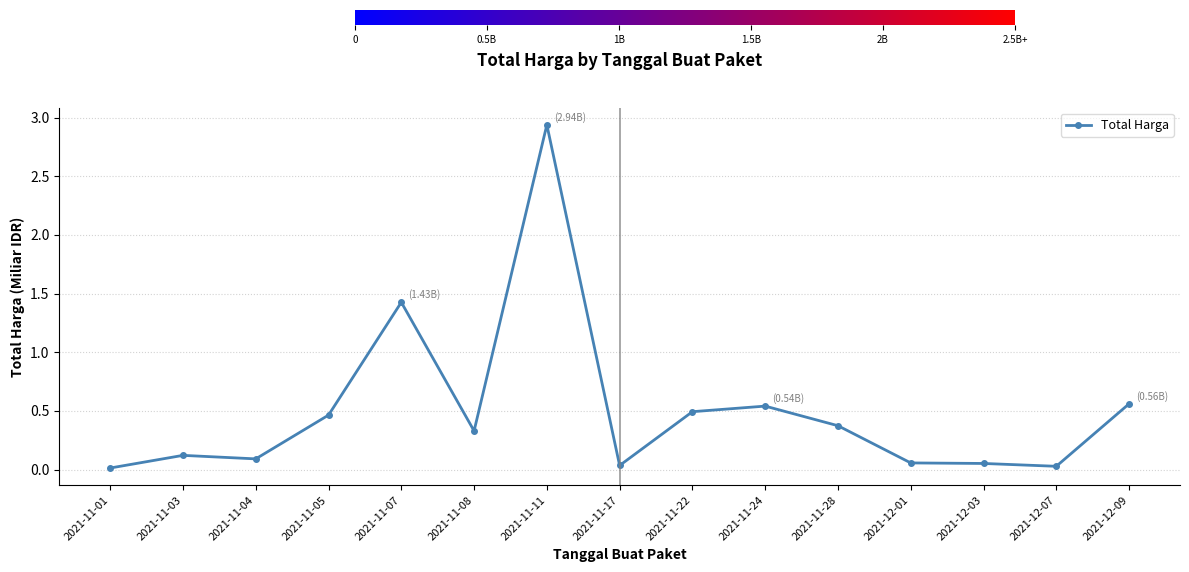

Is it true that the value at 2021-11-01 is 0.0?

True